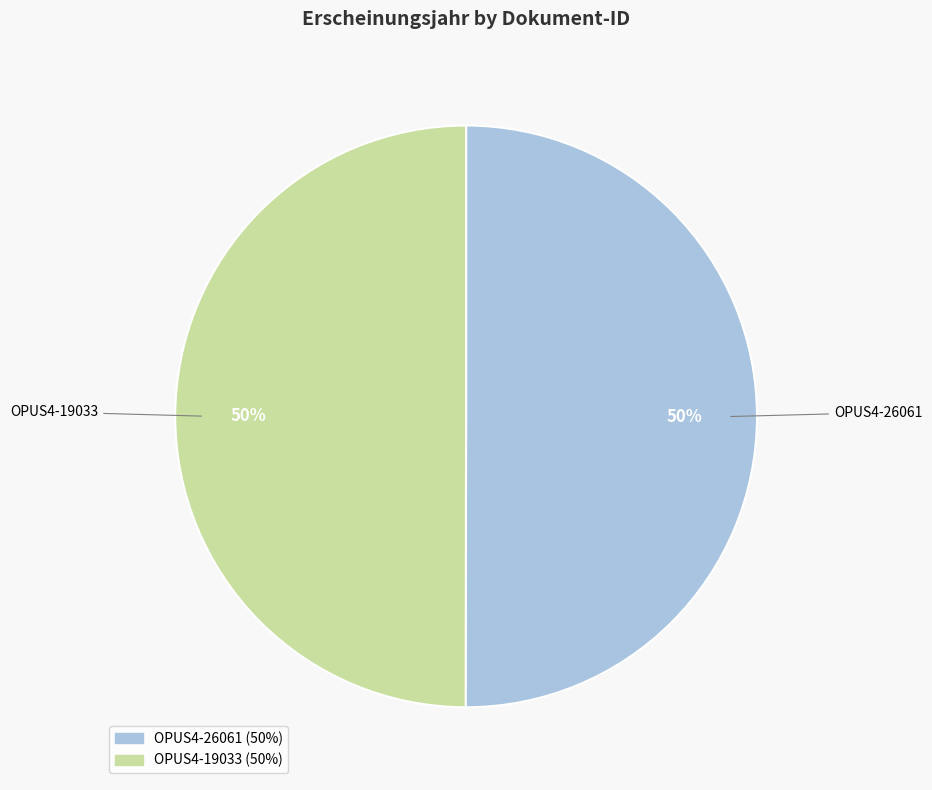

True or false: OPUS4-19033 accounts for 43% of the total.

False